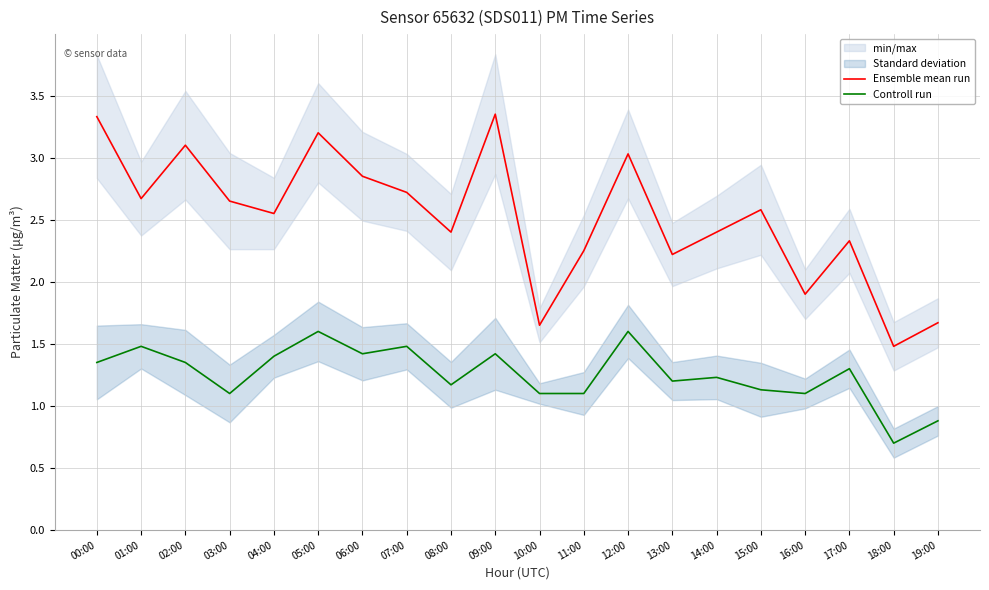

What value does the Ensemble mean run series have at 04:00?

2.5